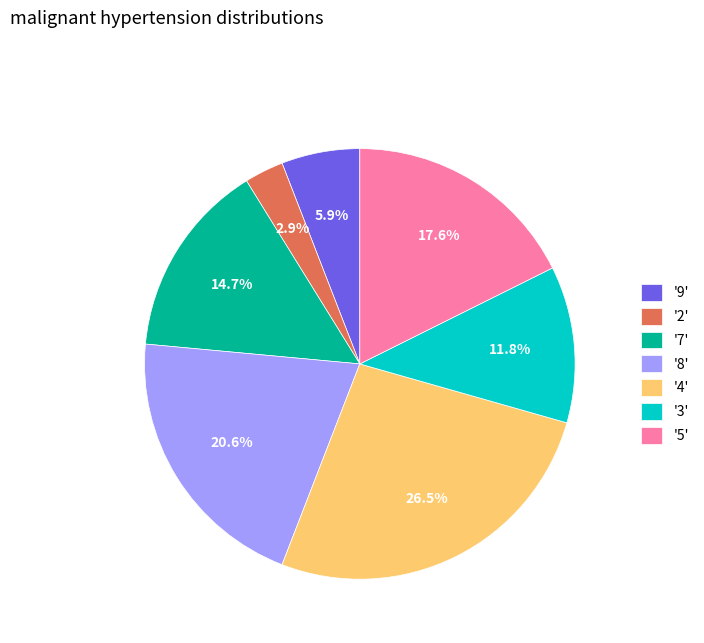

Does '8' account for over 50% of the chart?

No